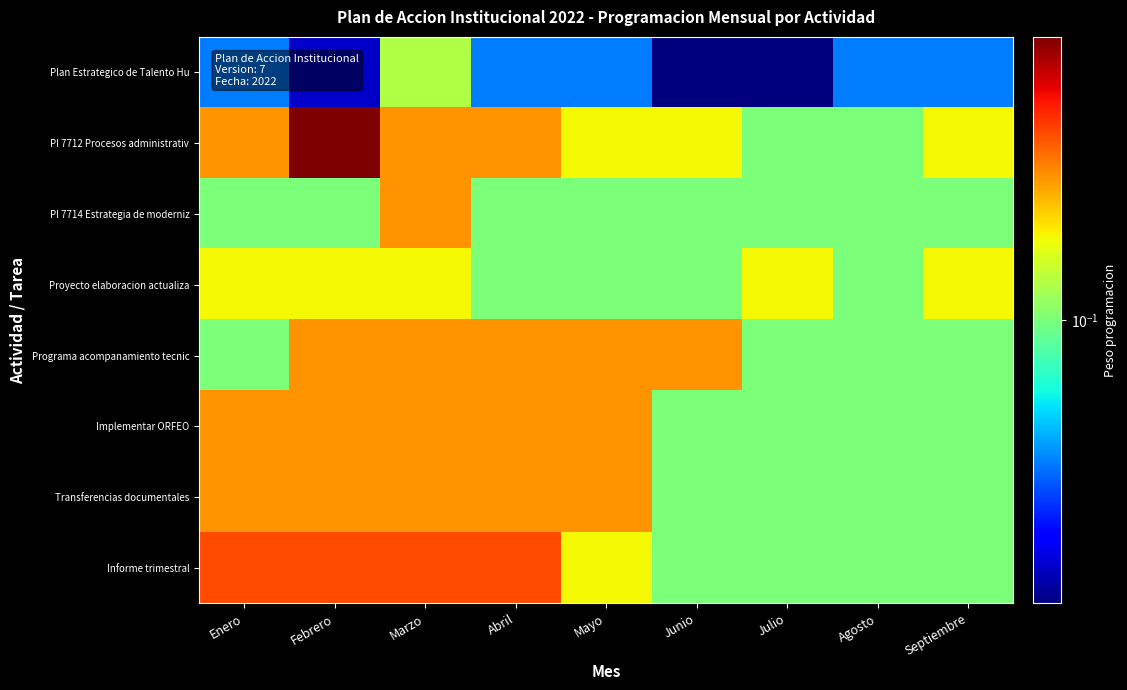

List the series in order of their peak value, lowest first.

Plan Estrategico de Talento Hu, Proyecto elaboracion actualiza, PI 7714 Estrategia de moderniz, Programa acompanamiento tecnic, Implementar ORFEO, Transferencias documentales, Informe trimestral, PI 7712 Procesos administrativ